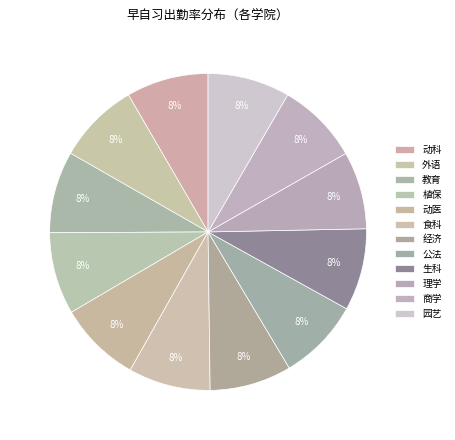

To the nearest percent, what is the combined percentage of 动医 and 商学?

17%